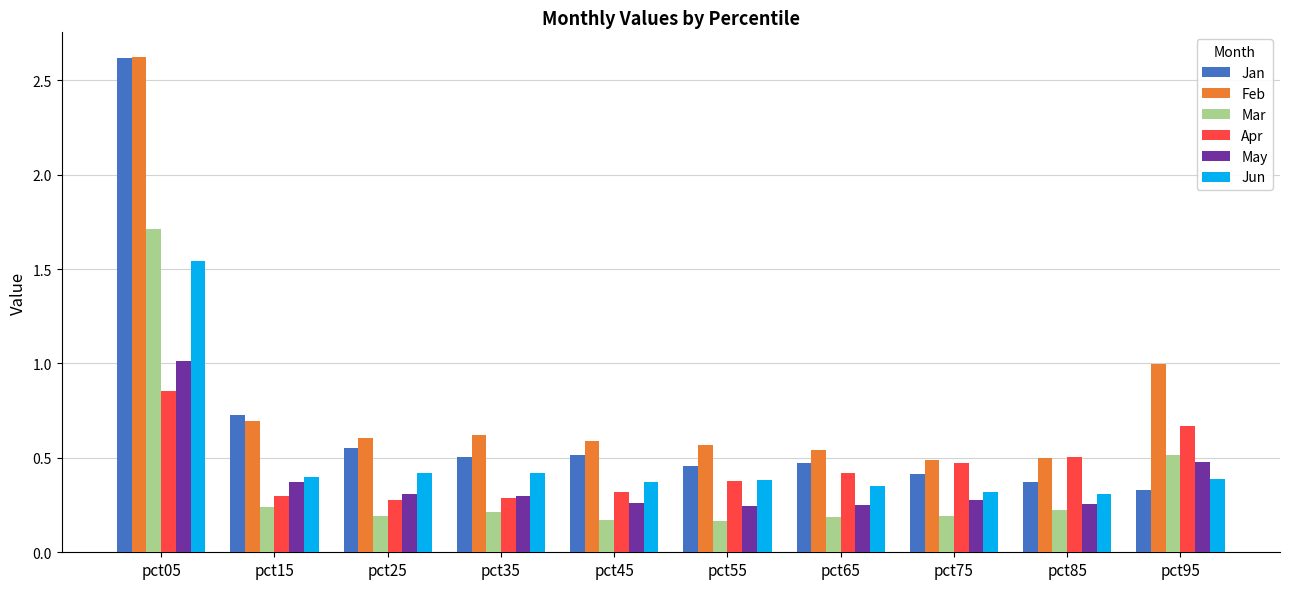

True or false: Mar has a value of 0.1 at pct35.

False